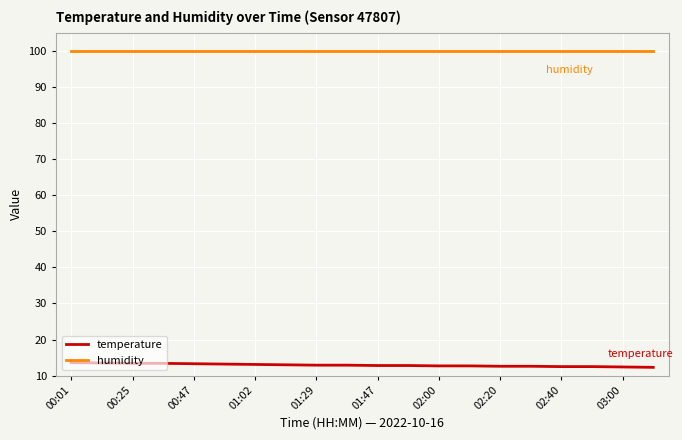

Which series has the largest total across all categories?

humidity